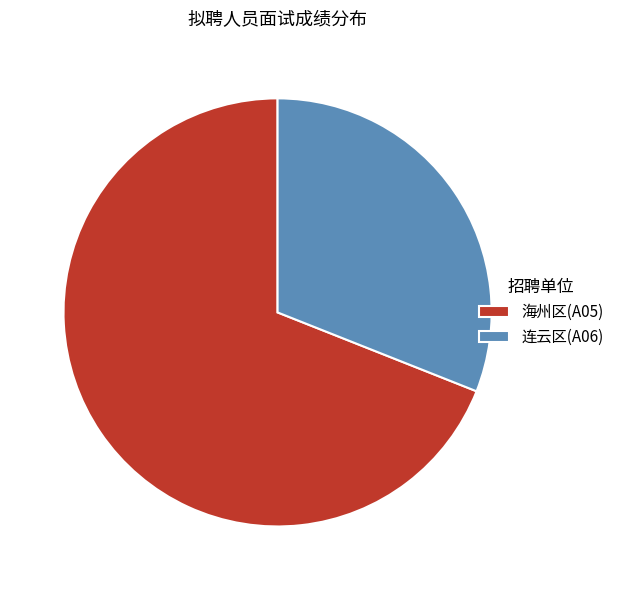

Is there a majority slice in this chart?

Yes